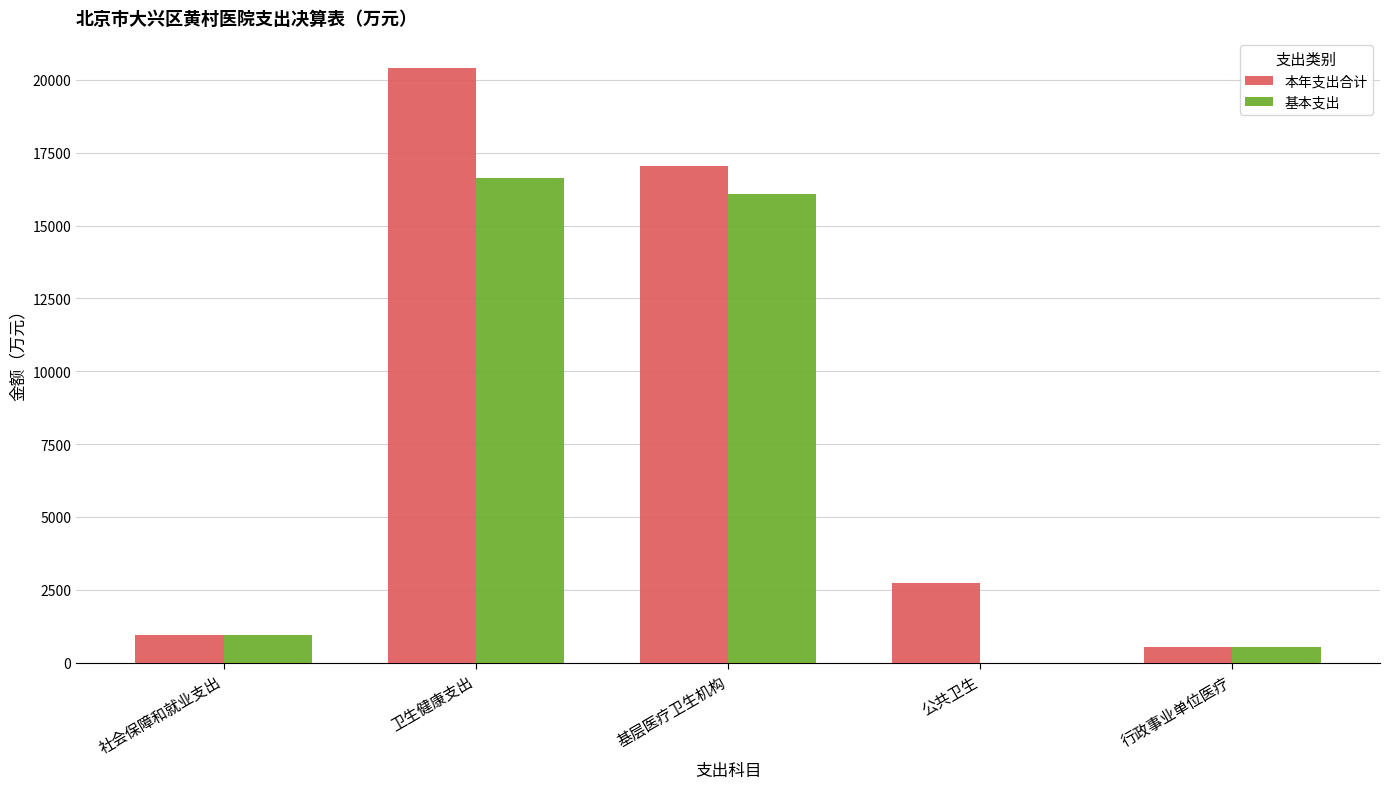

Read the 本年支出合计 value at 公共卫生.

2745.3